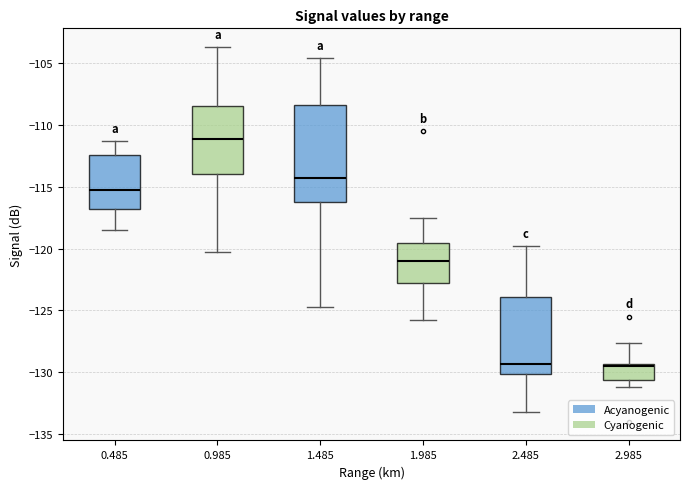

Reading left to right, transcribe this box plot: for each box, give where its median line is, the range the box spans, and where its two whiskers end, as read against the y-axis. The values are not printed on the chart, so give them approximately, as read against the axis.

0.485: median -115.5, box -117.0 to -112.5, whiskers -118.5 to -111.5
0.985: median -111.0, box -114.0 to -108.5, whiskers -120.5 to -103.5
1.485: median -114.0, box -116.0 to -108.5, whiskers -124.5 to -104.5
1.985: median -121.0, box -123.0 to -119.5, whiskers -126.0 to -117.5
2.485: median -129.5, box -130.0 to -124.0, whiskers -133.0 to -120.0
2.985: median -129.5 (just below the box's upper edge), box -130.5 to -129.5, whiskers -131.0 to -127.5